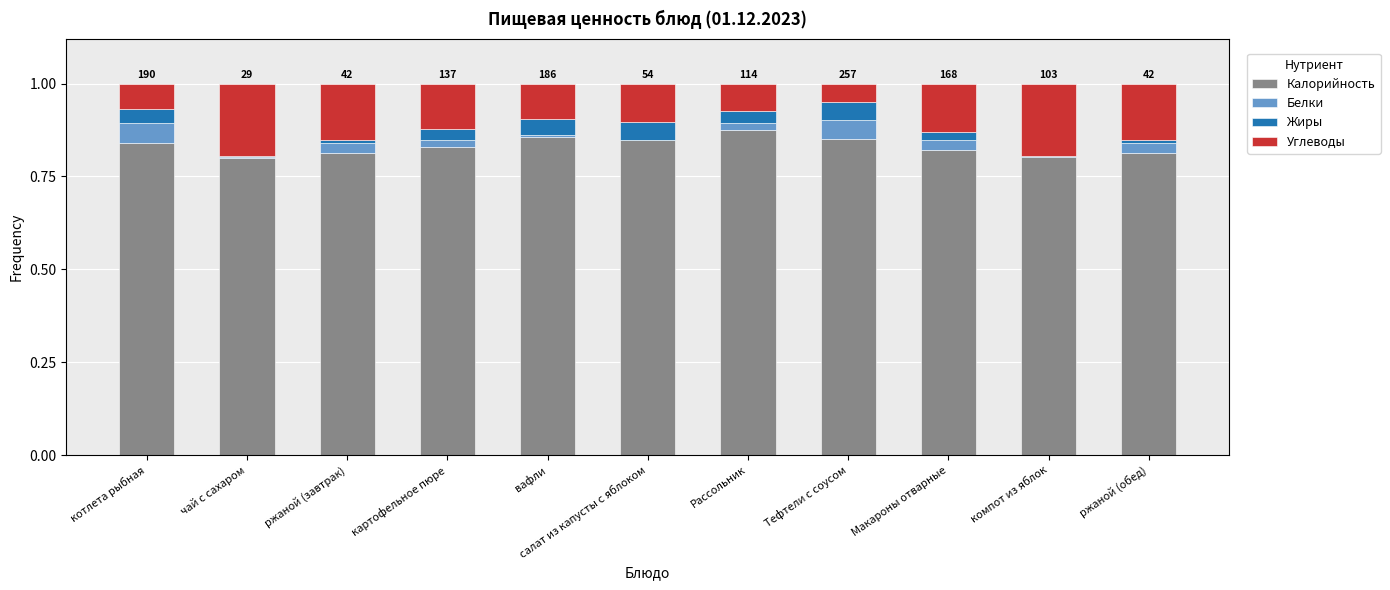

How many distinct data groups are displayed?

4